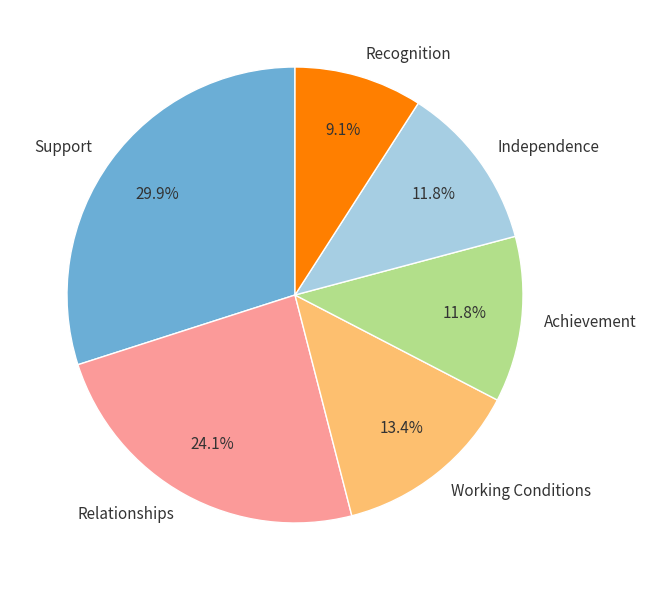

Is there a majority slice in this chart?

No